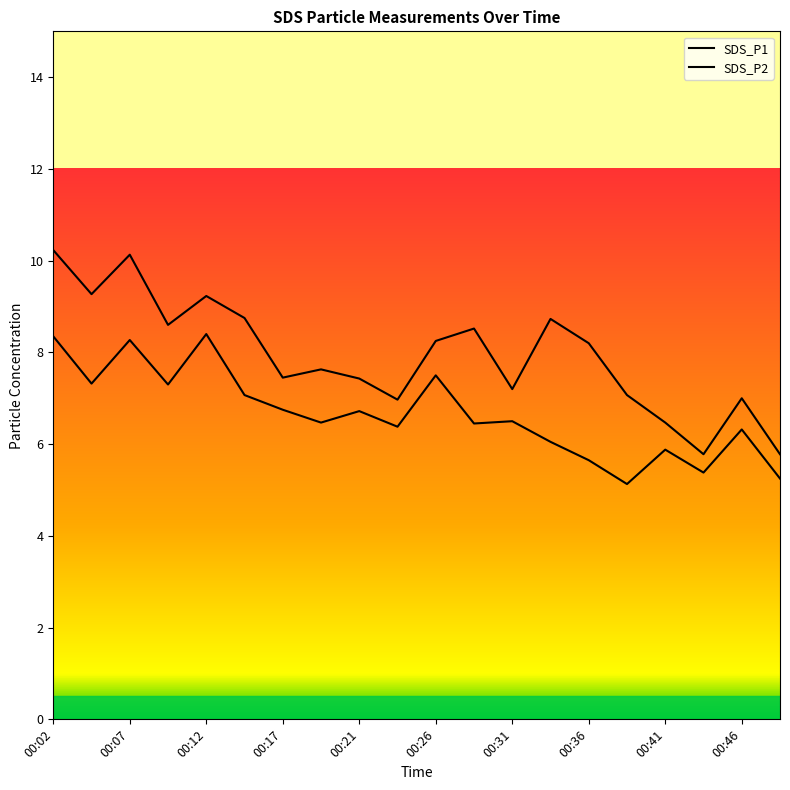

The value of SDS_P2 at 17 is 7.1. True or false?

False